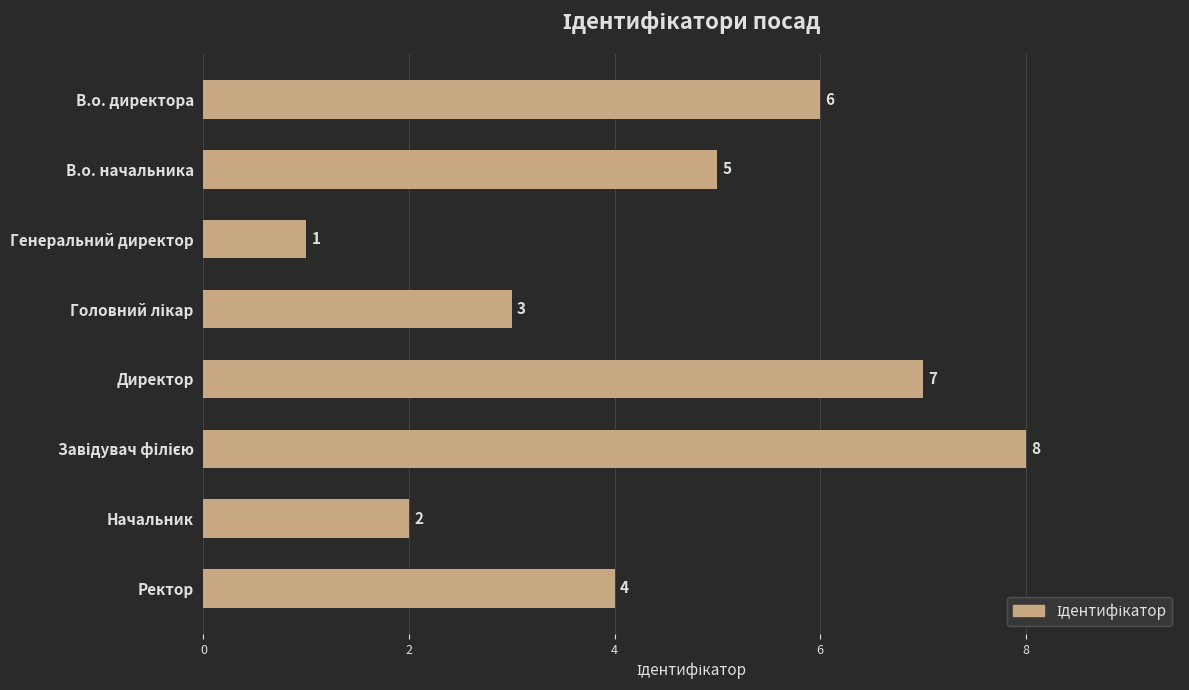

What position from the top is В.о. начальника?

2